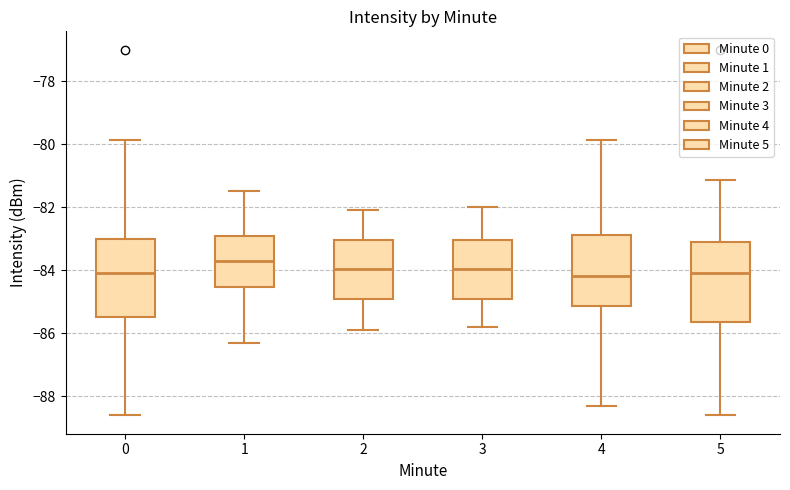

Reading left to right, transcribe this box plot: for each box, give where its median line is, the range the box spans, and where its two whiskers end, as read against the y-axis. The values are not printed on the chart, so give them approximately, as read against the axis.

0: median -84.2, box -85.4 to -83.0, whiskers -88.6 to -79.8
1: median -83.6, box -84.6 to -82.8, whiskers -86.2 to -81.4
2: median -84.0, box -85.0 to -83.0, whiskers -85.8 to -82.0
3: median -84.0, box -85.0 to -83.0, whiskers -85.8 to -82.0
4: median -84.2, box -85.2 to -82.8, whiskers -88.2 to -79.8
5: median -84.0, box -85.6 to -83.0, whiskers -88.6 to -81.2